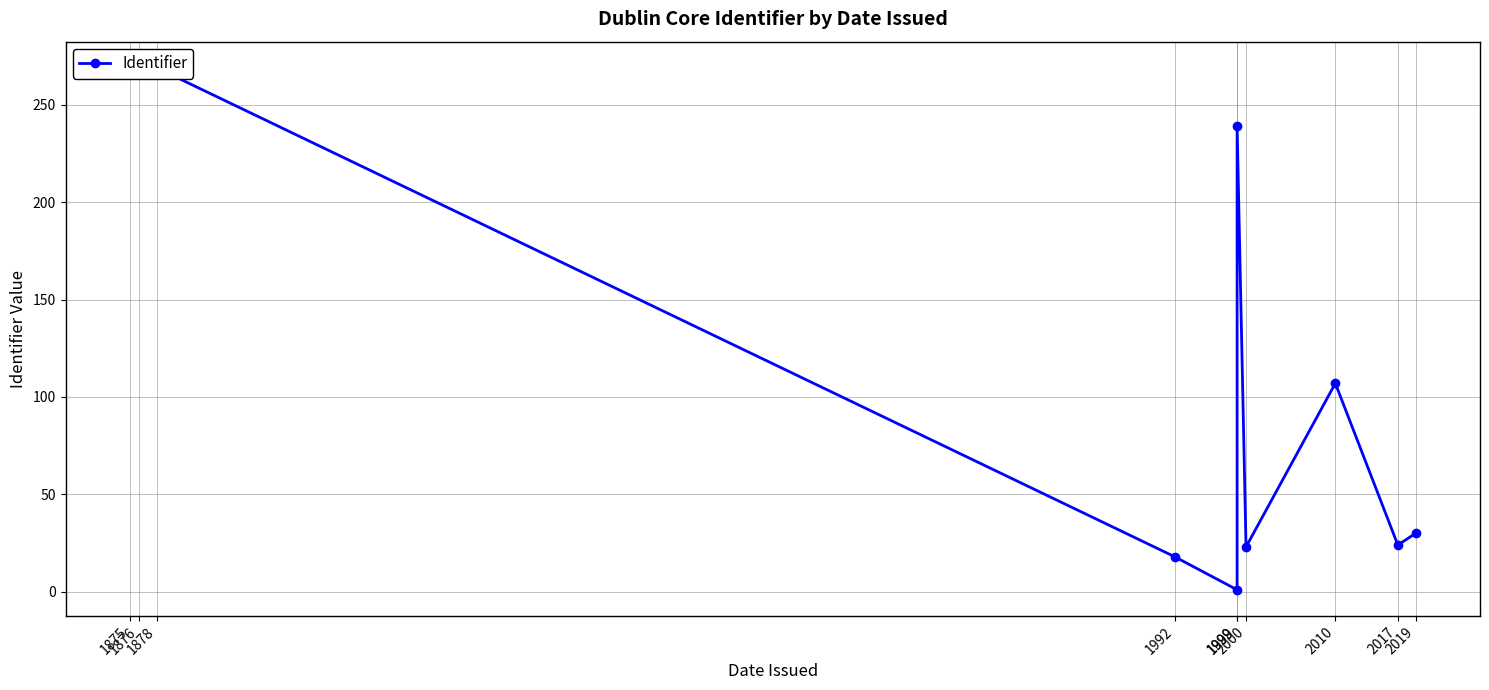

Where is the data nearest to the value 135?

2010